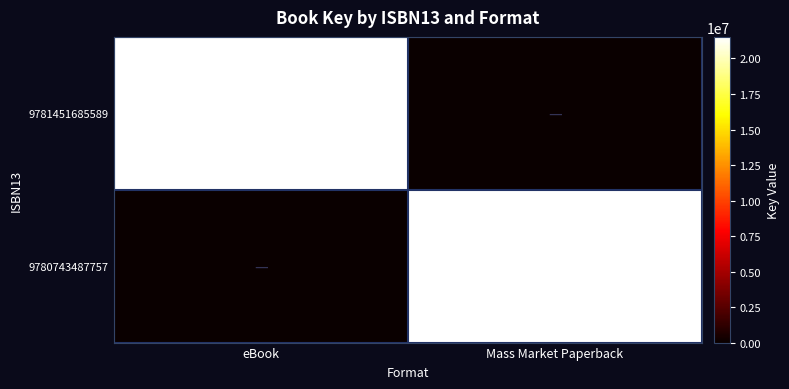

What is the difference between the highest and lowest values at Mass Market Paperback?

21519496